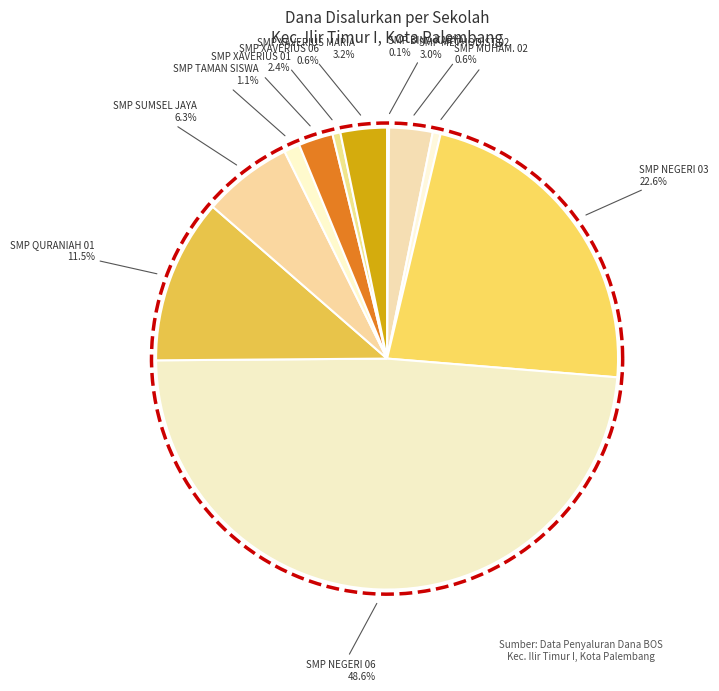

To the nearest percent, what is the combined percentage of SMP XAVERIUS 01 PALEMBANG and SMP METHODIST 02 PALEMBANG?

5%